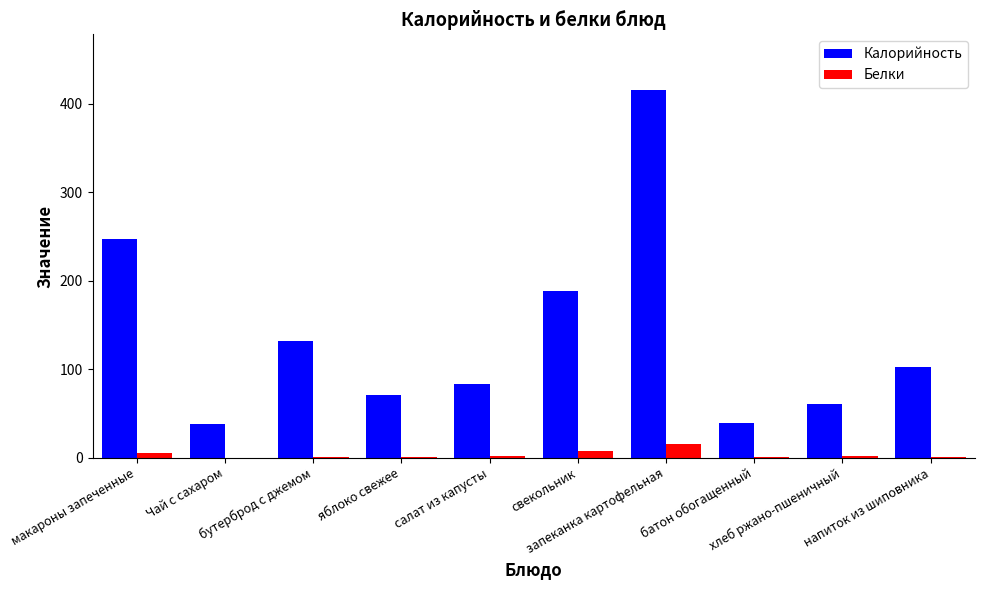

What is the average value of the Калорийность series?

138.0